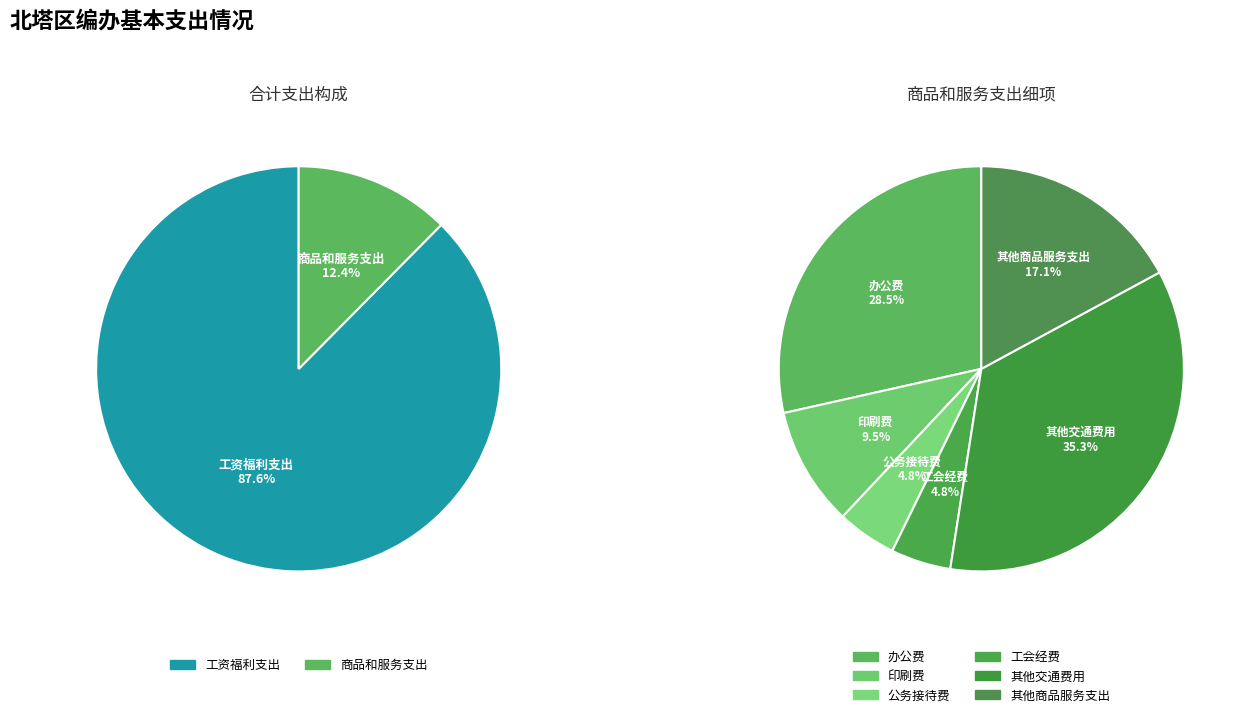

Does 商品和服务支出 represent more than half of the total?

No